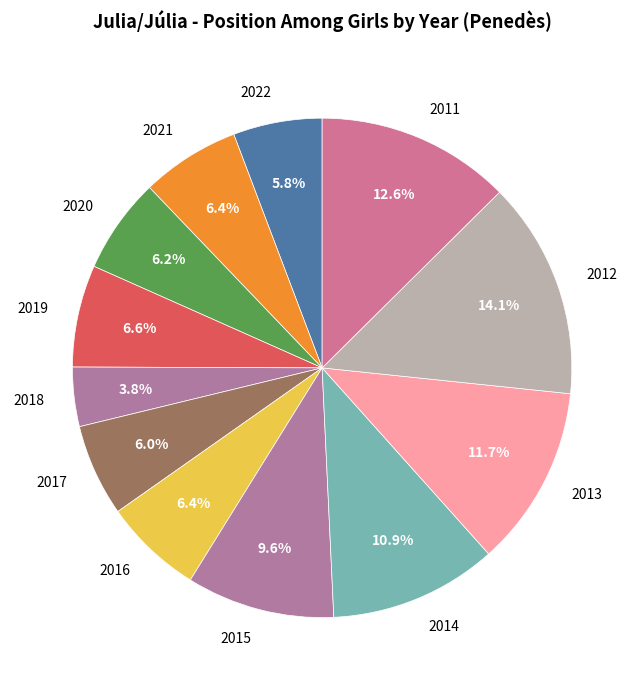

To the nearest percent, what percentage of the pie is 2015?

10%